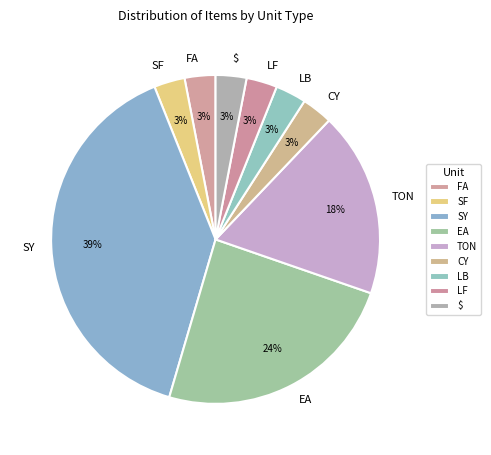

Which category has the biggest portion of the pie?

SY